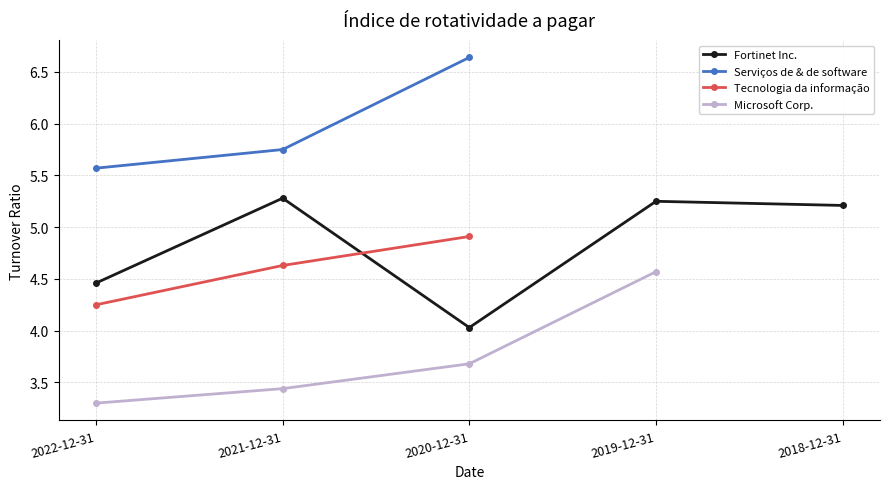

At which label does Serviços de & de software reach its minimum?

2022-12-31